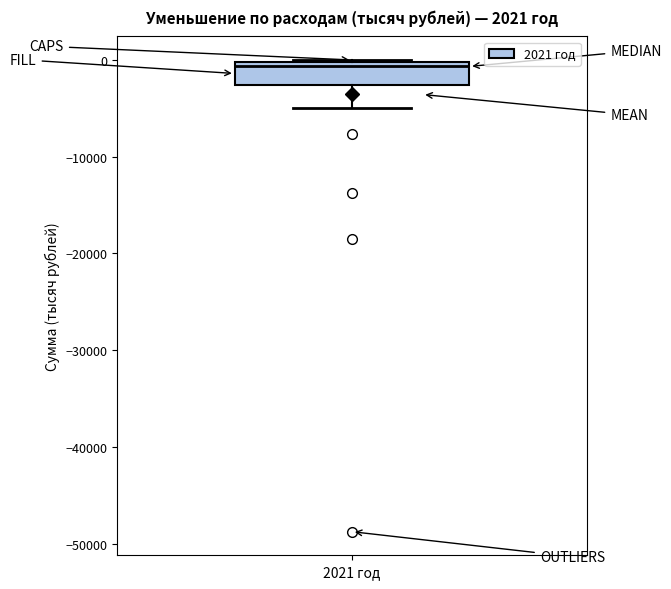

Transcribe this box plot: give where the median line is, the range the box spans, and where the two whiskers end, as read against the y-axis. The values are not printed on the chart, so give them approximately, as read against the axis.

median -1000, box -3000 to 0, whiskers -5000 to 0